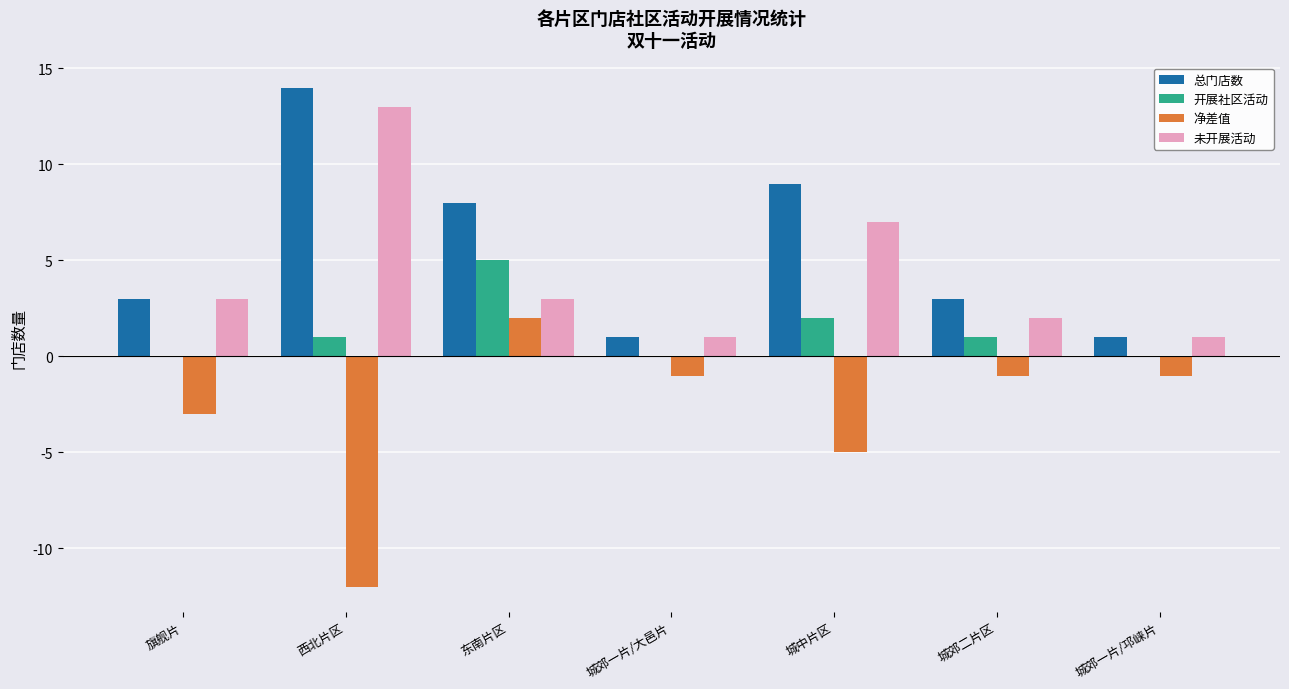

What is the total value across all series at 东南片区?

18